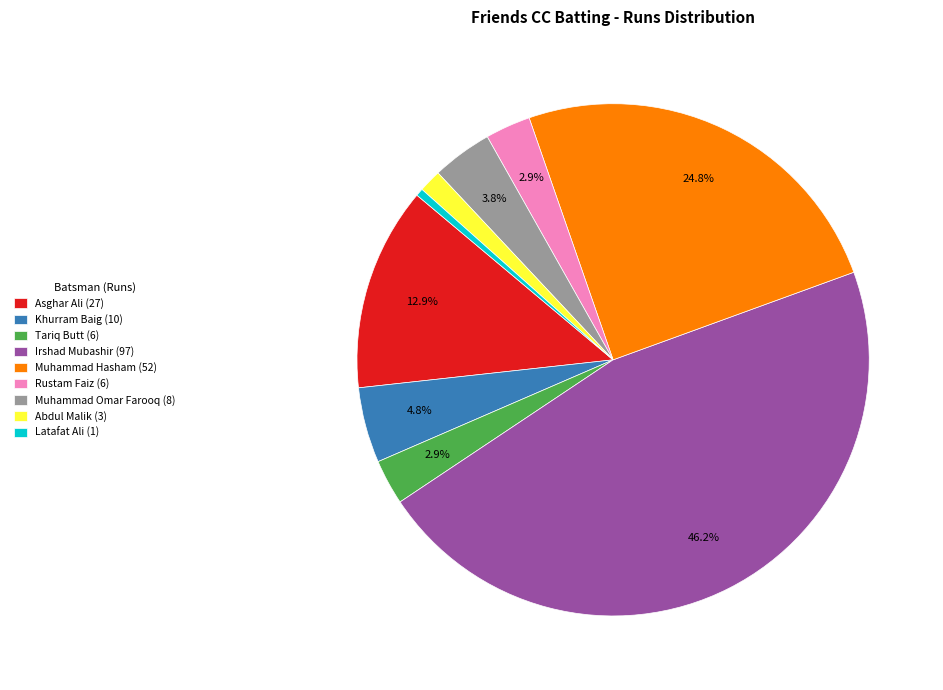

Count the number of slices in the pie.

9